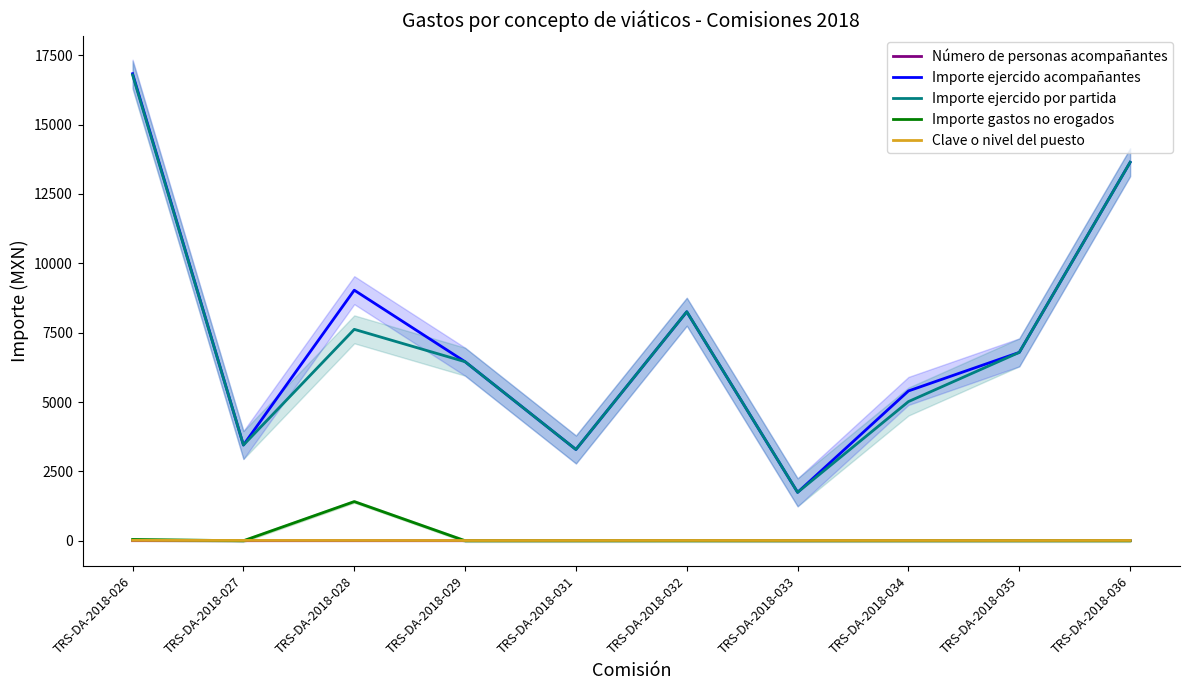

Which series has the largest range (max minus min)?

Importe ejercido acompañantes